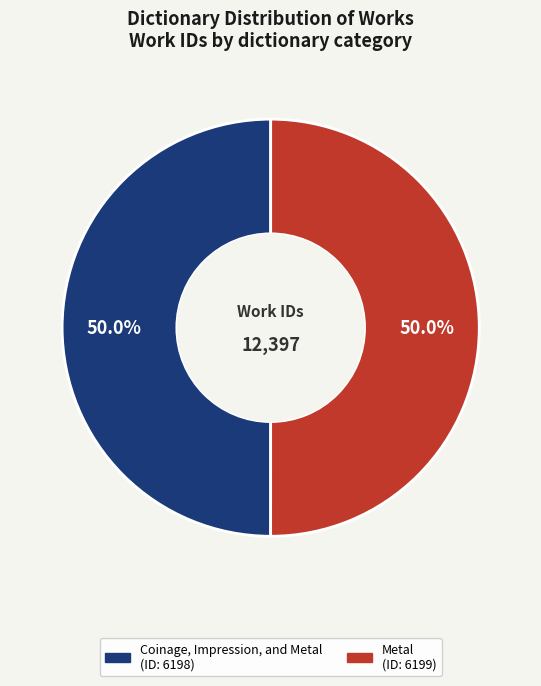

Is the sum of Metal and Coinage, Impression, and Metal greater than half?

Yes